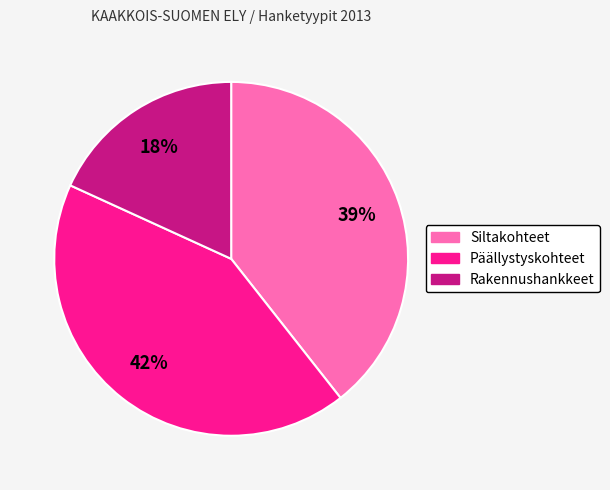

Count the number of slices in the pie.

3